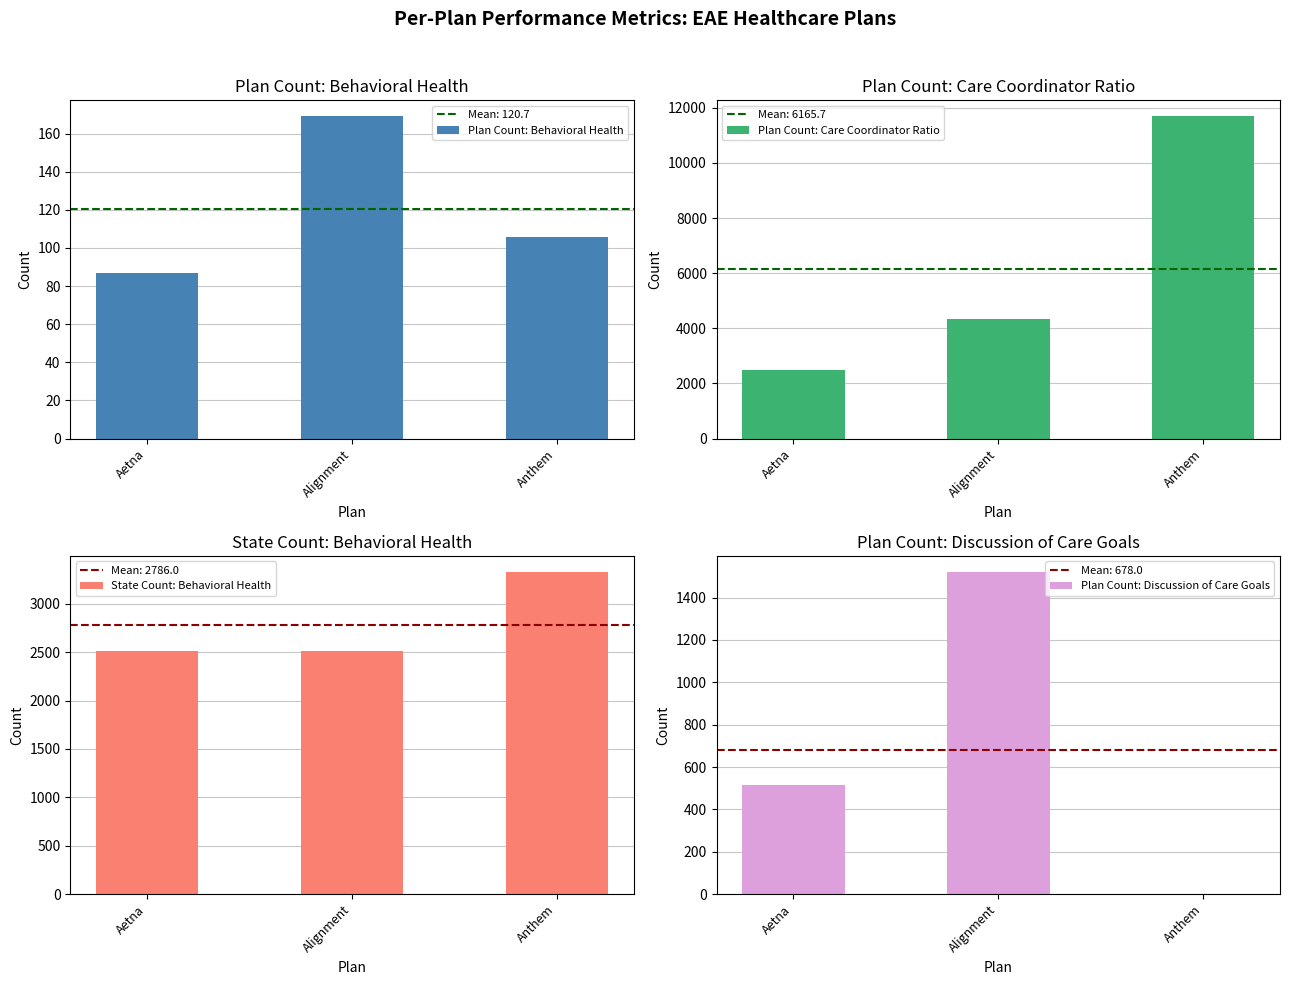

How many State Count: Behavioral Health values are between 2514 and 3330?

3